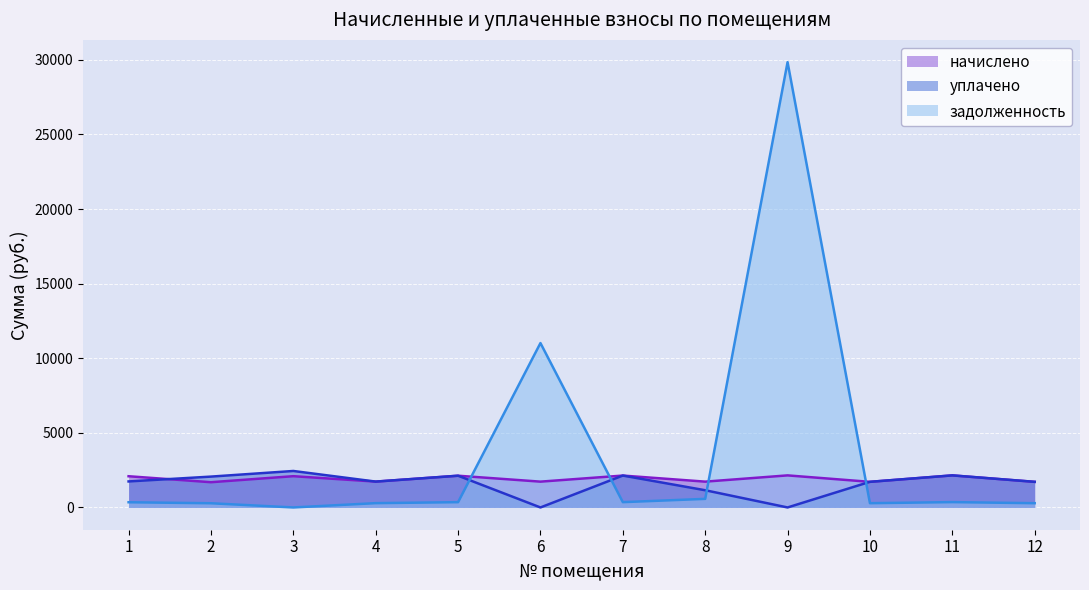

Which series ends up on top after the final intersection of начислено and задолженность?

начислено